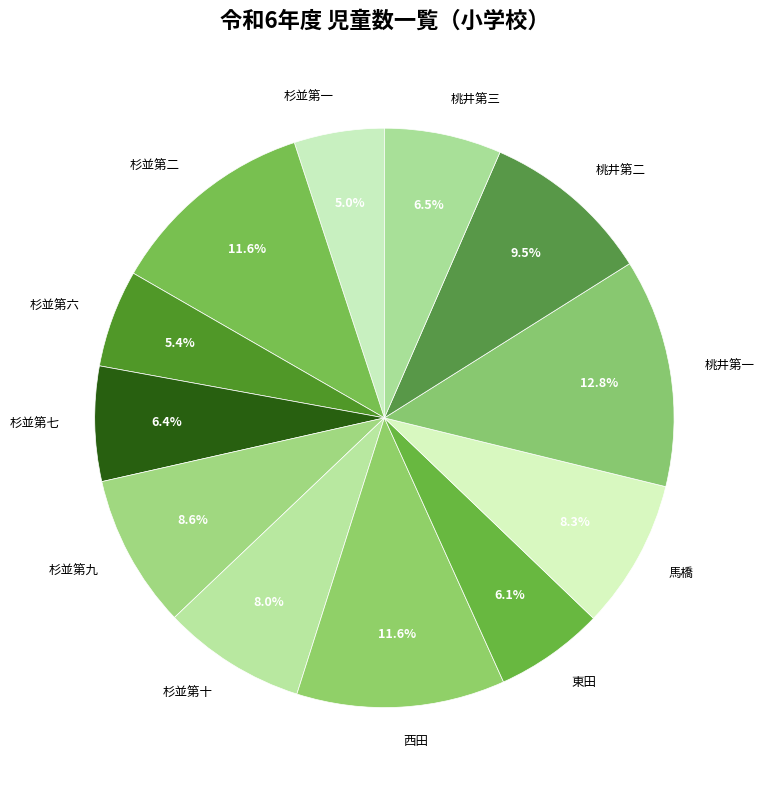

Do 東田 and 杉並第一 together represent more than half of the pie?

No